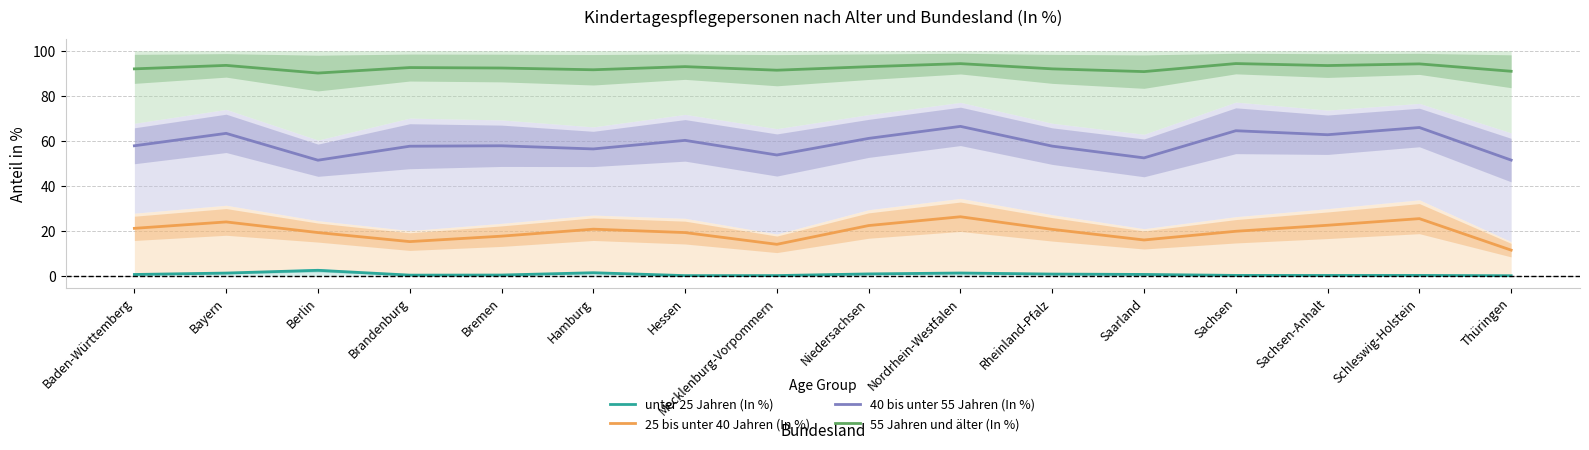

What is the label of the 8th point from the right?

Niedersachsen